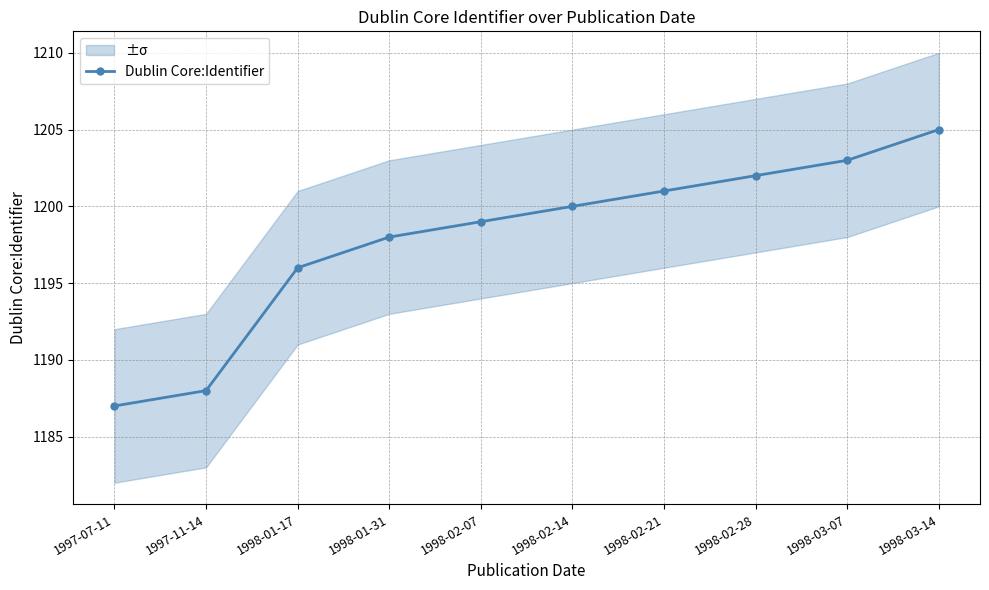

What is the average value?

1198